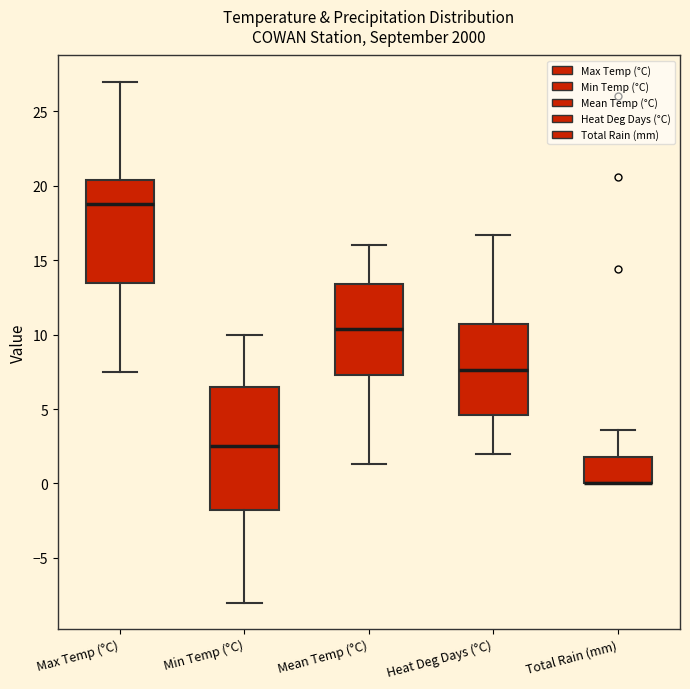

Reading left to right, transcribe this box plot: for each box, give where its median line is, the range the box spans, and where its two whiskers end, as read against the y-axis. The values are not printed on the chart, so give them approximately, as read against the axis.

Max Temp (°C): median 19.0, box 13.5 to 20.5, whiskers 7.5 to 27.0
Min Temp (°C): median 2.5, box -1.5 to 6.5, whiskers -8.0 to 10.0
Mean Temp (°C): median 10.5, box 7.5 to 13.5, whiskers 1.5 to 16.0
Heat Deg Days (°C): median 7.5, box 4.5 to 10.5, whiskers 2.0 to 16.5
Total Rain (mm): median 0.0 (drawn on the box's lower edge), box 0.0 to 2.0, whiskers 0.0 to 3.5